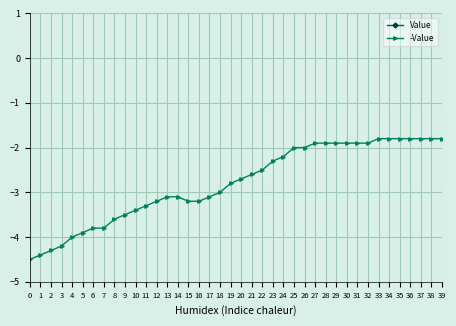

True or false: -Value and Value intersect in this chart.

False